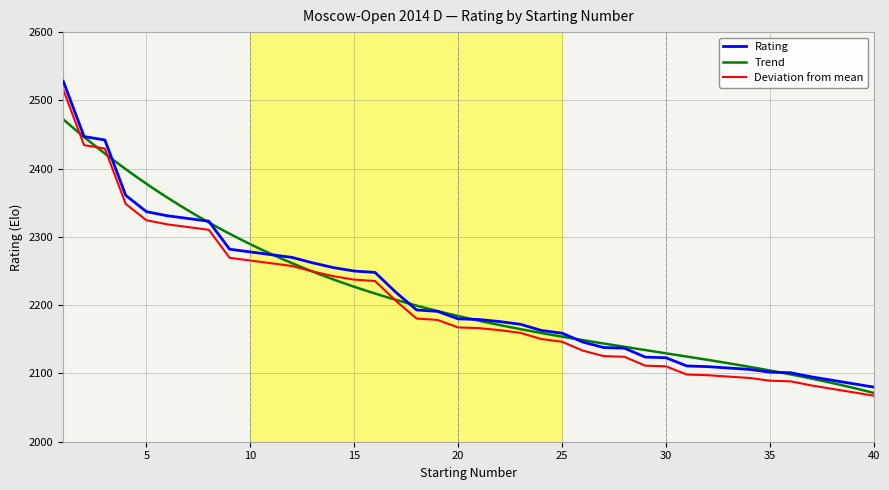

Which has a higher value, 12 or 30?

12